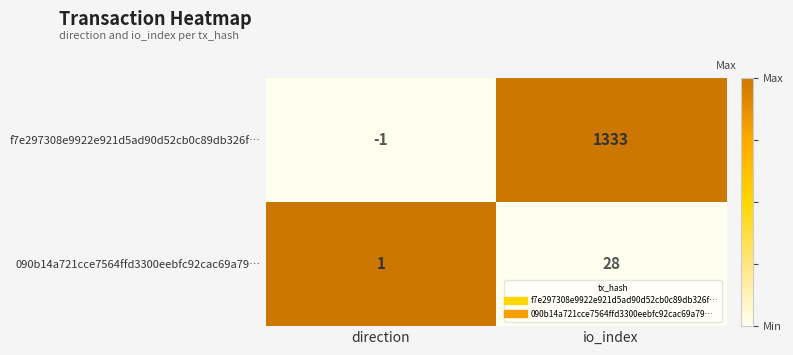

True or false: 090b14a721cce7564ffd3300eebfc92cac69a79… has a value of 13 at io_index.

False